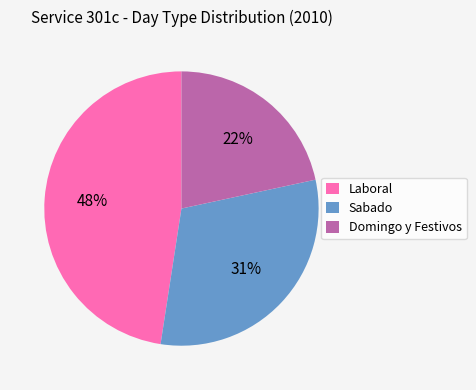

Is the sum of Laboral and Sabado greater than half?

Yes